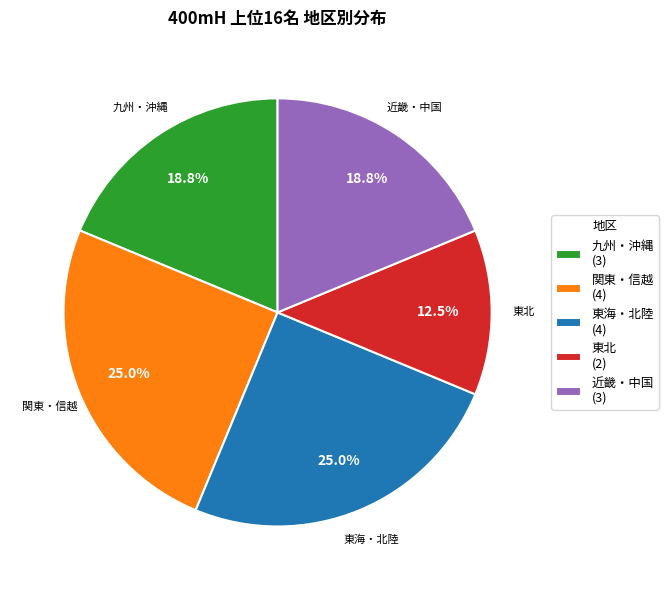

Does 関東・信越 (4) represent more than half of the total?

No